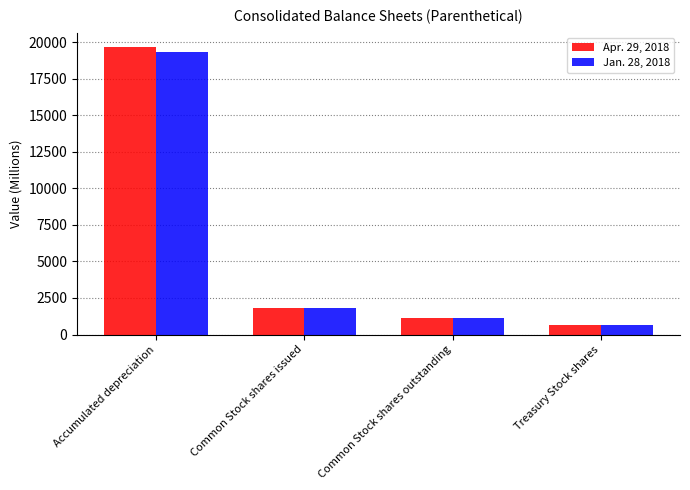

The Jan. 28, 2018 series shows 622 at Treasury Stock shares. True or false?

True